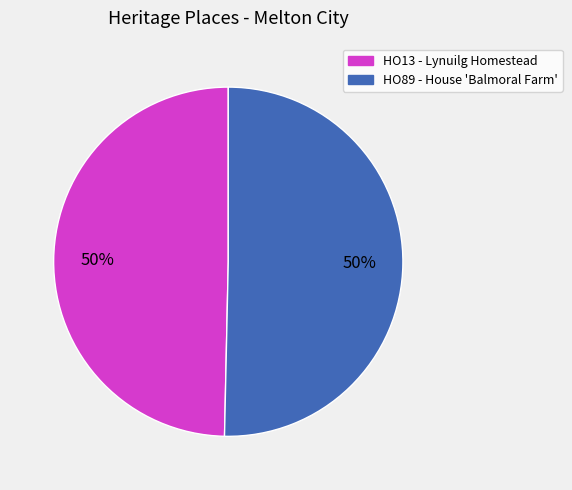

What is the ratio of the value at HO13 - Lynuilg Homestead to the value at HO89 - House 'Balmoral Farm'?

1.0